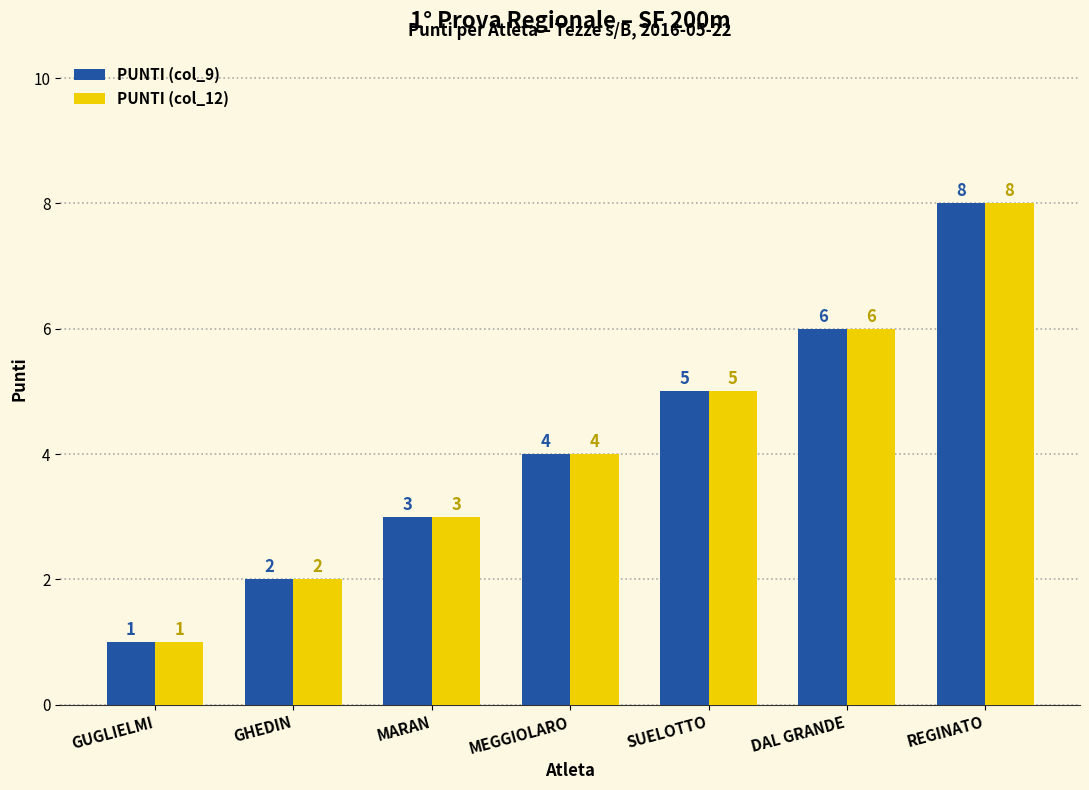

Does the chart contain any negative values?

No